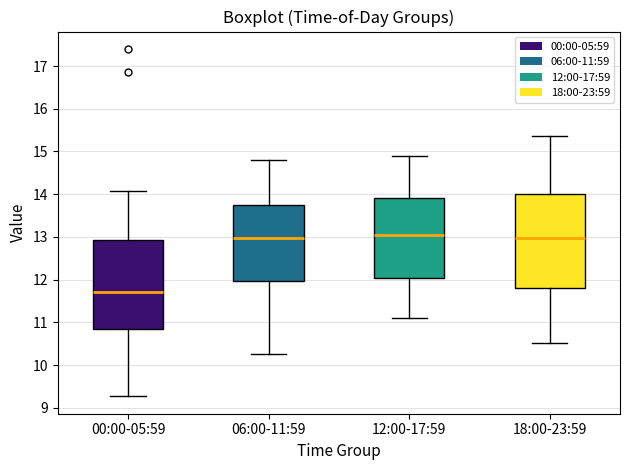

Reading left to right, transcribe this box plot: for each box, give where its median line is, the range the box spans, and where its two whiskers end, as read against the y-axis. The values are not printed on the chart, so give them approximately, as read against the axis.

00:00-05:59: median 11.7, box 10.8 to 12.9, whiskers 9.3 to 14.1
06:00-11:59: median 13.0, box 12.0 to 13.8, whiskers 10.3 to 14.8
12:00-17:59: median 13.0, box 12.0 to 13.9, whiskers 11.1 to 14.9
18:00-23:59: median 13.0, box 11.8 to 14.0, whiskers 10.5 to 15.4